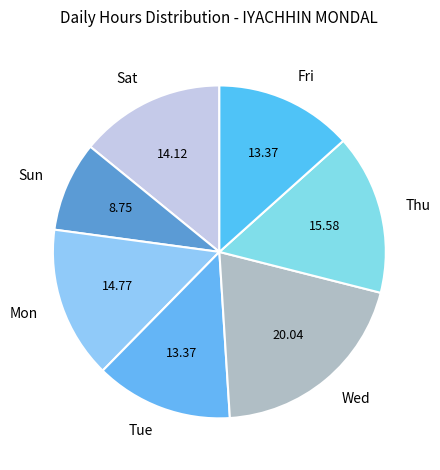

Approximately how many times larger is the value at Wed compared to Sun?

2.3